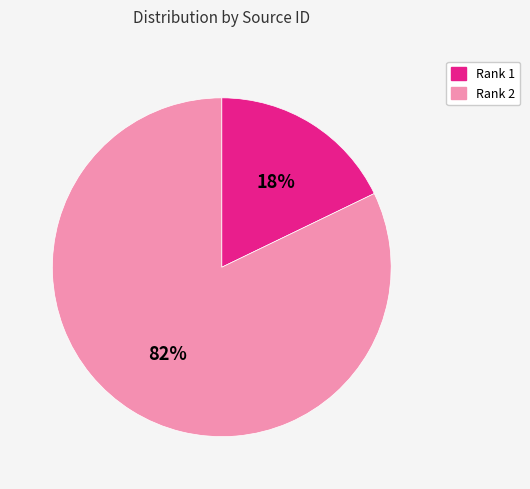

Count the number of slices in the pie.

2